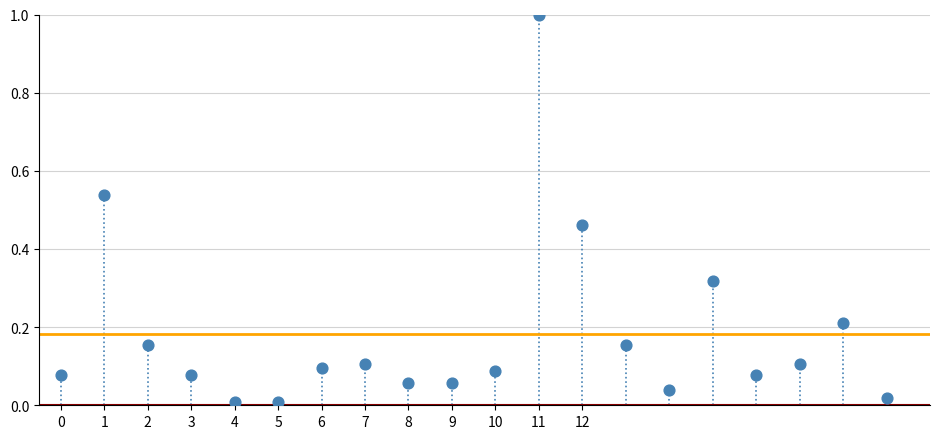

What is the range of Y values (max minus min)?

1.0